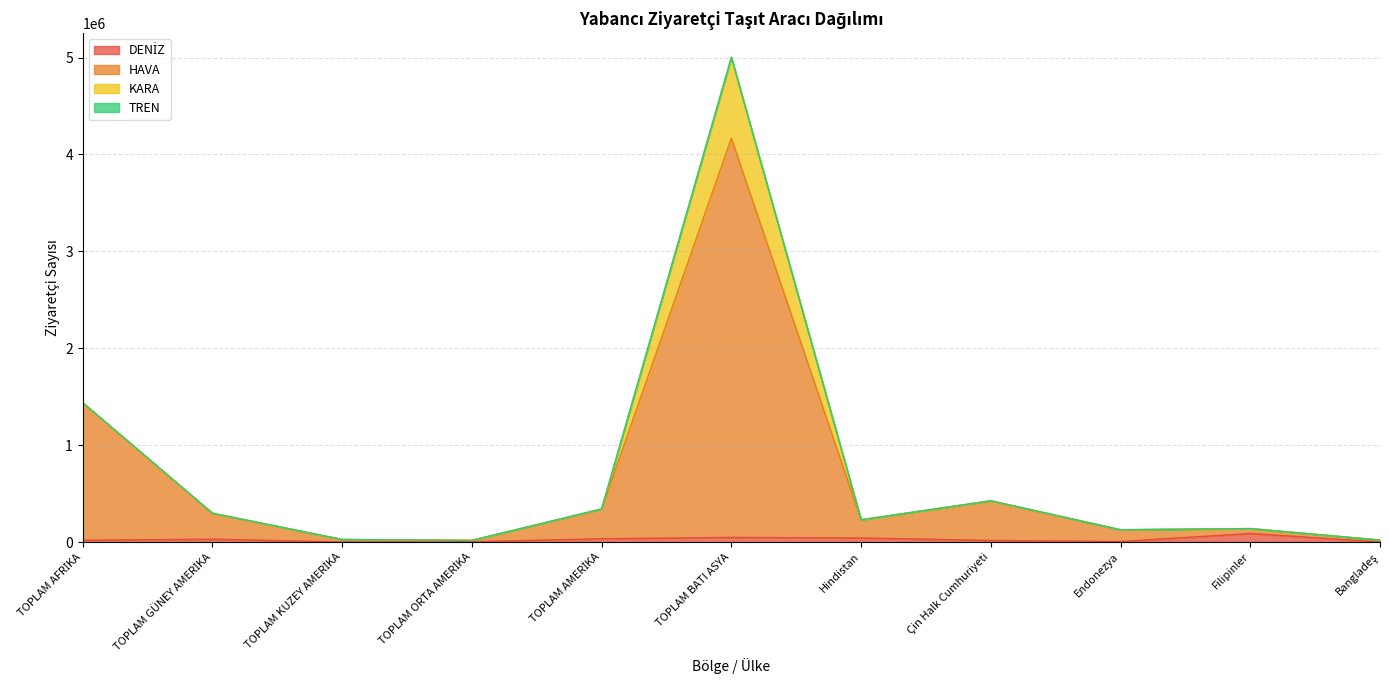

Between TOPLAM AMERİKA and TOPLAM BATI ASYA, which is larger?

TOPLAM BATI ASYA